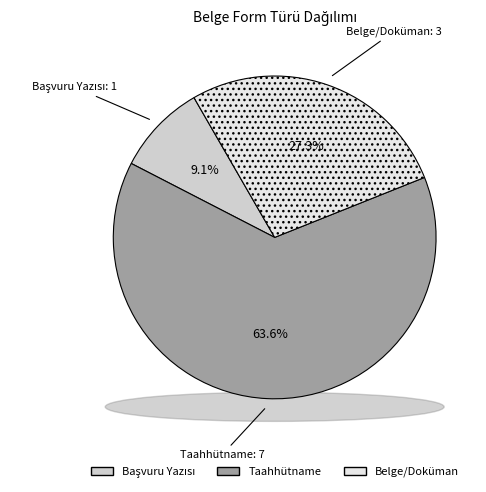

Is it true that Taahhütname is 55% of the pie?

False